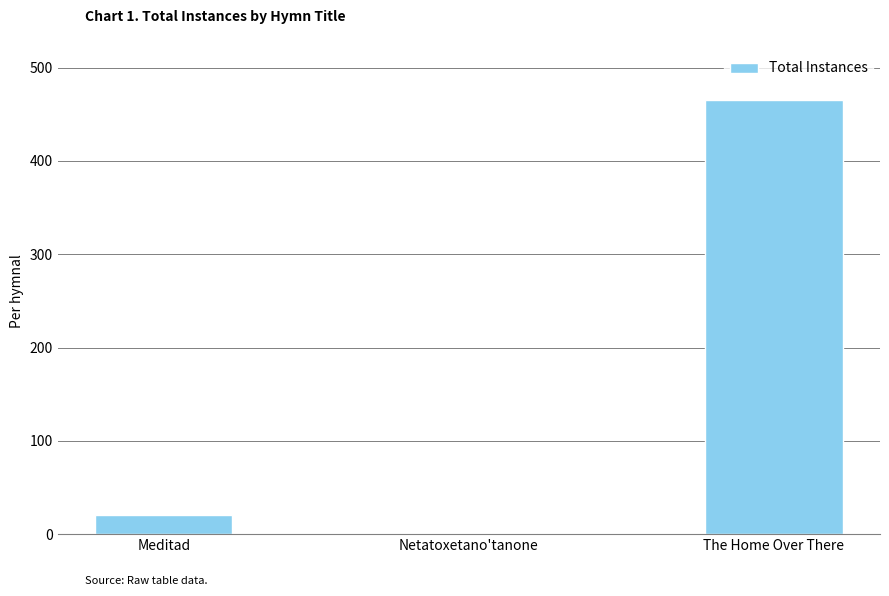

Are the bars horizontal?

No